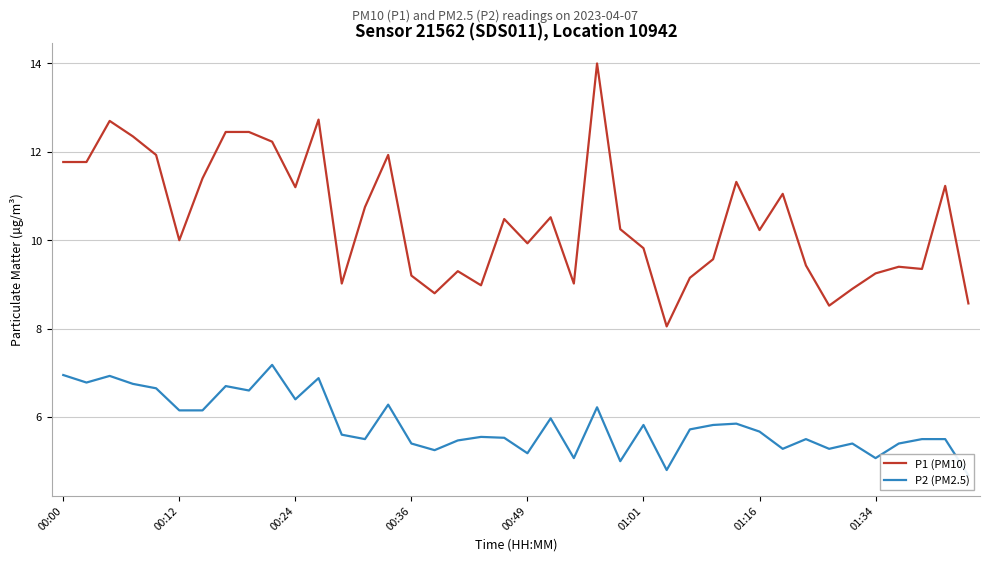

How many lines are shown in the chart?

2